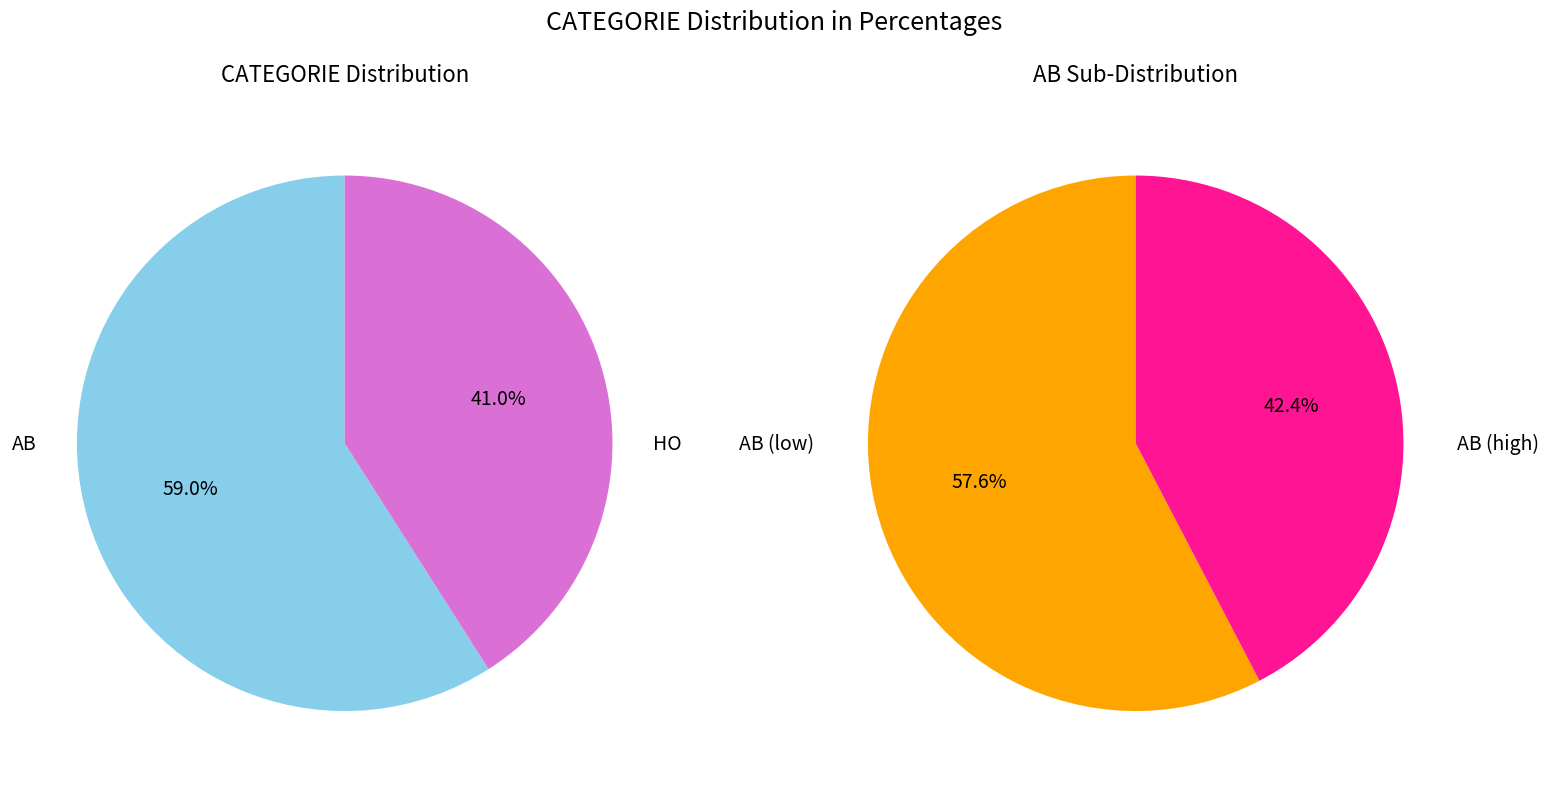

The HO slice represents 33% of the pie. True or false?

False